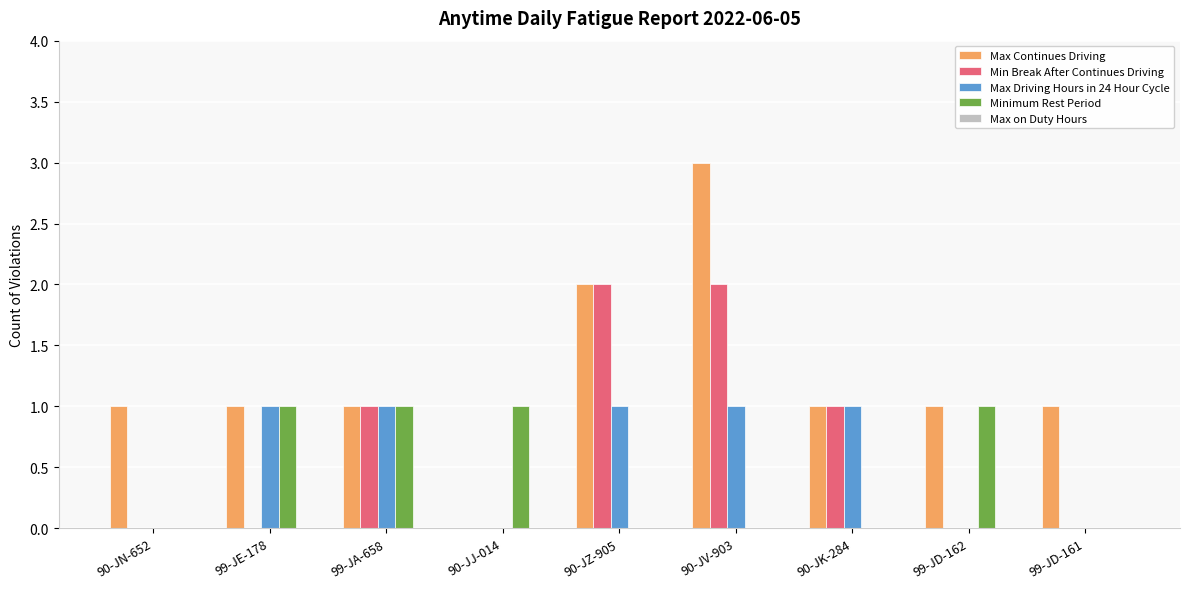

How many groups of bars are there?

9